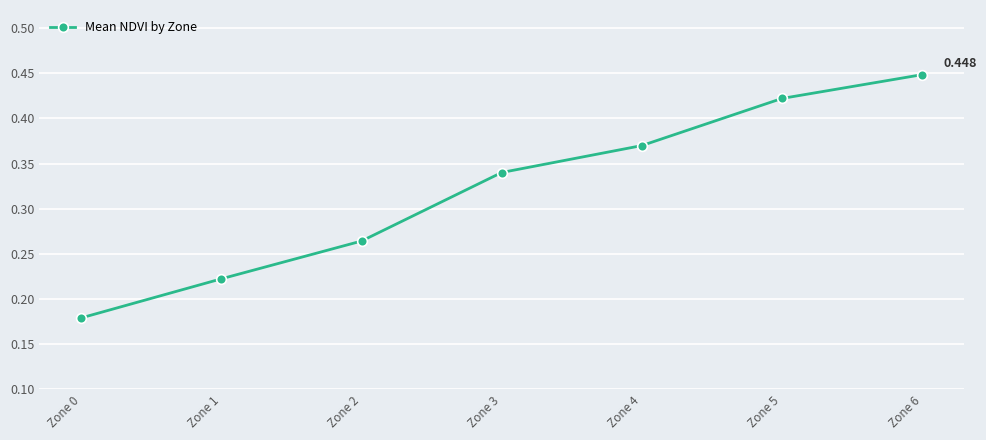

True or false: the data has more than 0 interior local peaks.

False